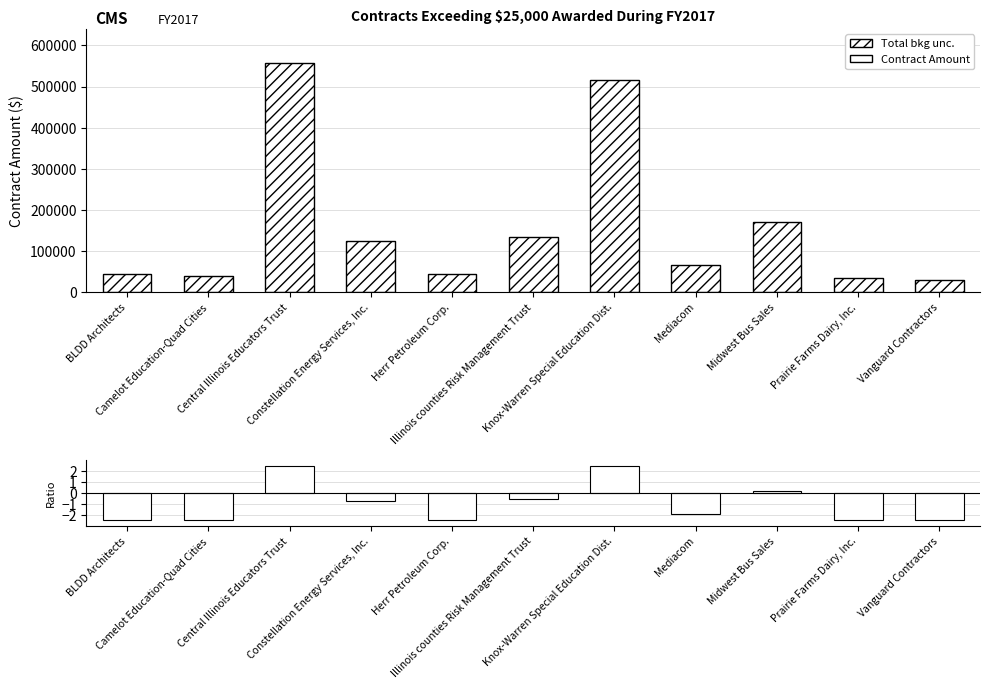

At how many categories does at least one series exceed 202761?

2